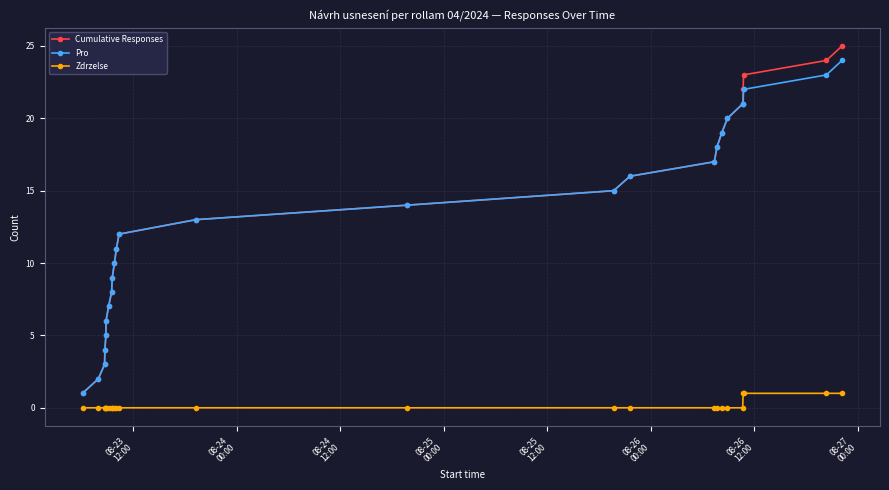

True or false: Cumulative Responses has more than 0 points higher than both neighbors.

False